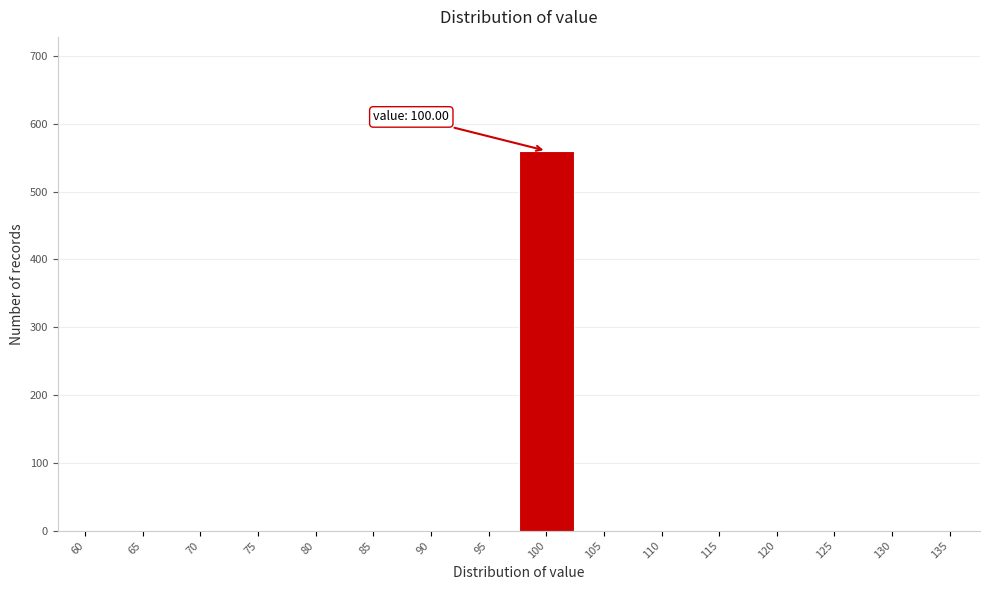

Reading left to right, transcribe all the data shown in this chart.

60=0	65=0	70=0	75=0	80=0	85=0	90=0	95=0	100=560	105=0	110=0	115=0	120=0	125=0	130=0	135=0